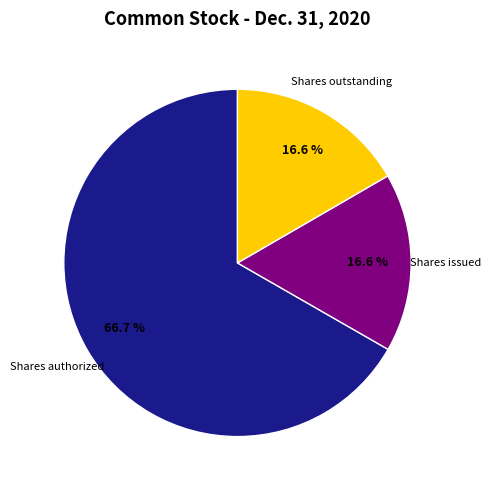

Which slice is the largest?

Shares authorized